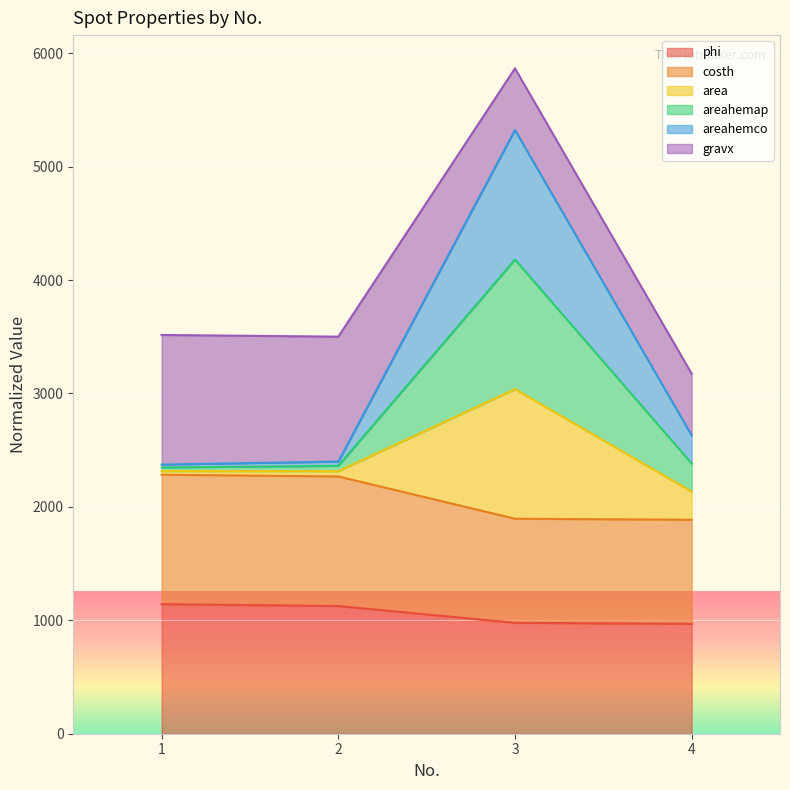

Does the chart display data point markers on the line(s)?

No